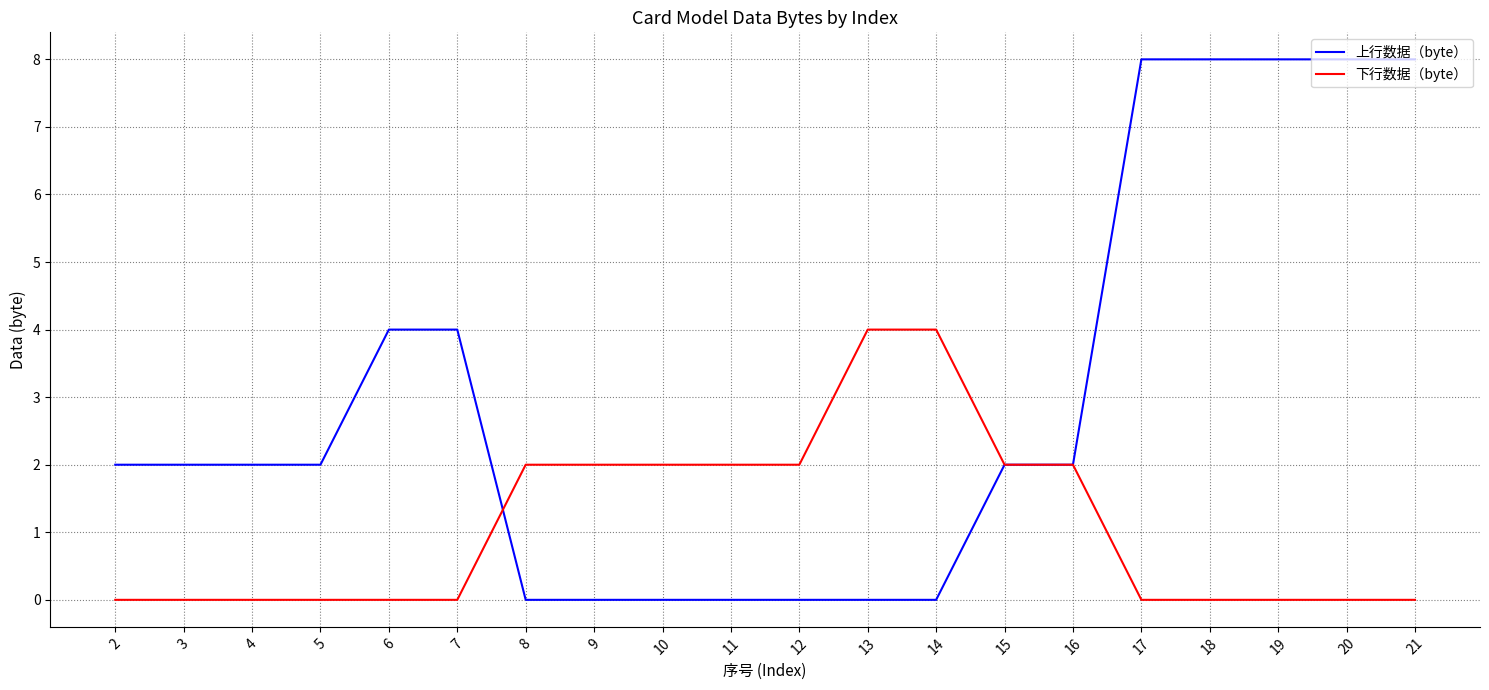

At how many categories does at least one series exceed 1?

20